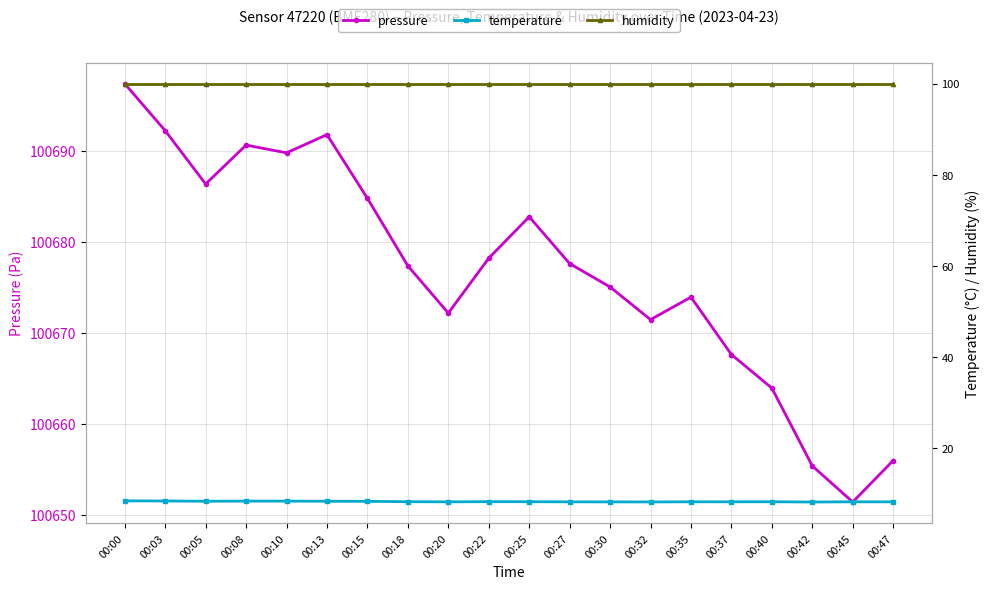

The value of pressure at 00:18 is 153197.9. True or false?

False